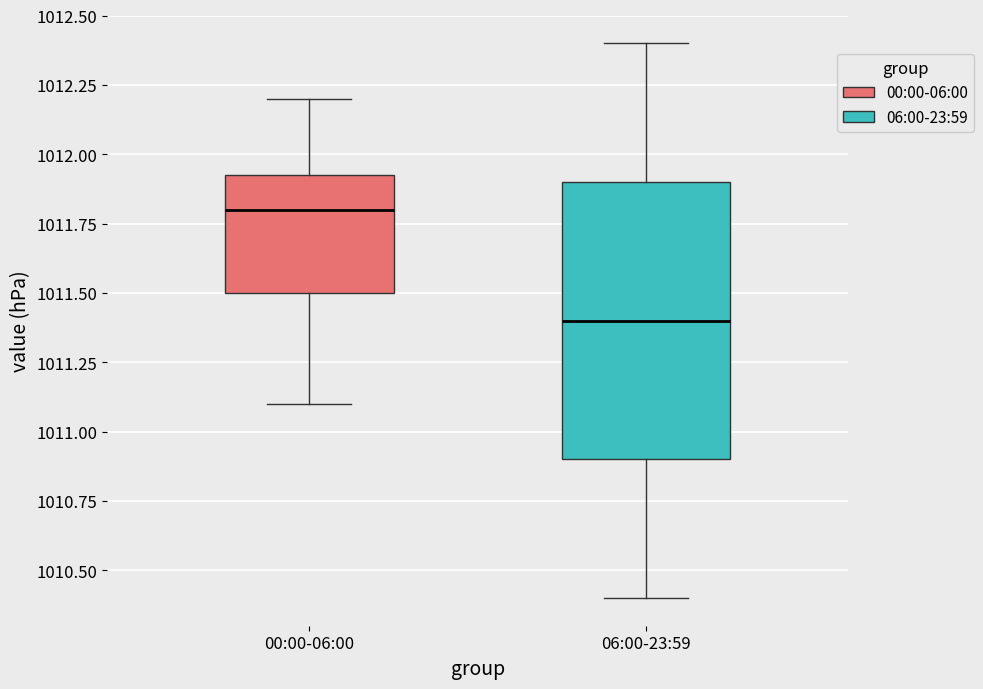

Reading left to right, transcribe this box plot: for each box, give where its median line is, the range the box spans, and where its two whiskers end, as read against the y-axis. The values are not printed on the chart, so give them approximately, as read against the axis.

00:00-06:00: median 1011.80, box 1011.50 to 1011.95, whiskers 1011.10 to 1012.20
06:00-23:59: median 1011.40, box 1010.90 to 1011.90, whiskers 1010.40 to 1012.40